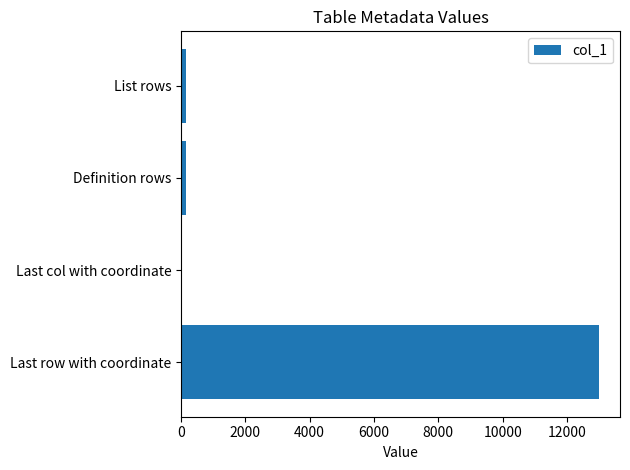

What is the sum of all values?

13321